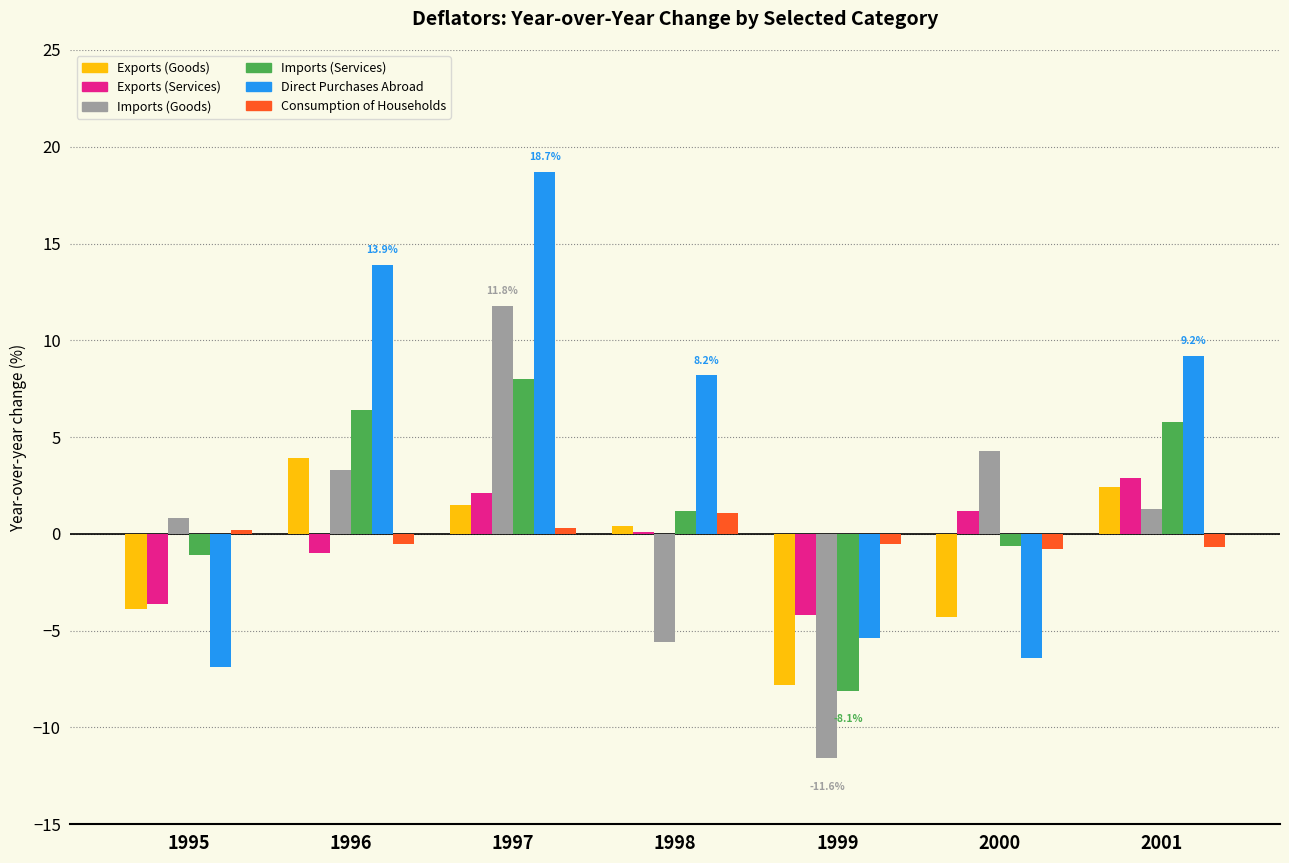

What is the difference between the Imports (Services) values at 1995 and 1997?

9.1